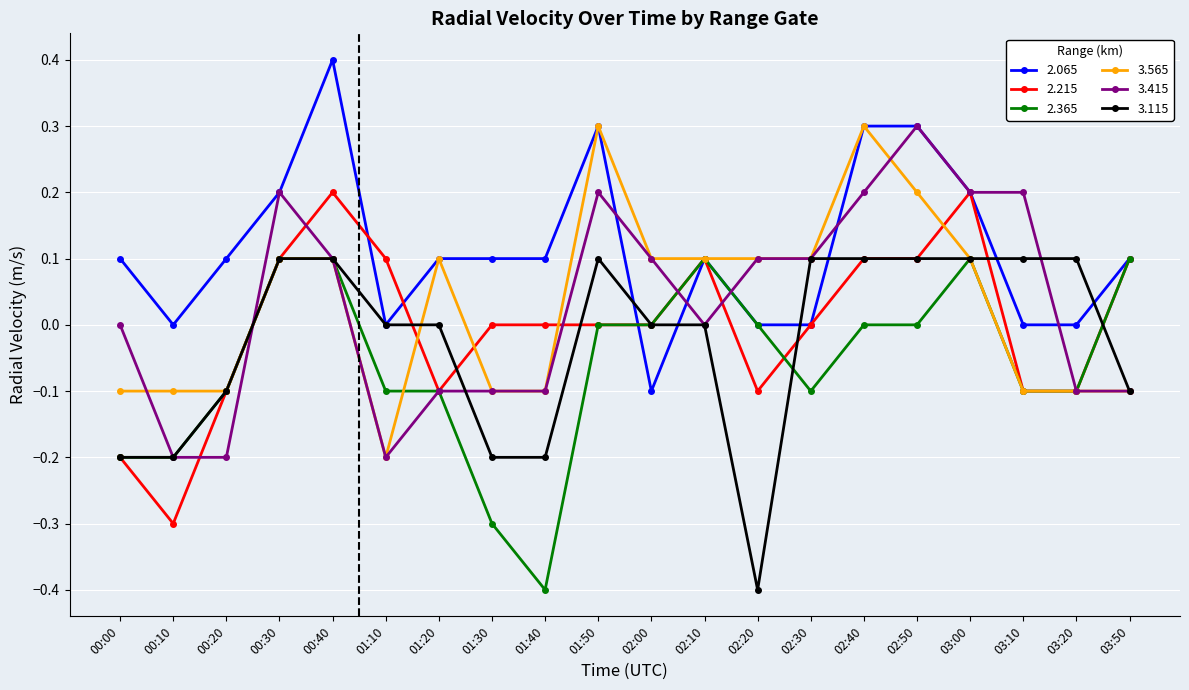

Is the value of 3.115 at 01:40 greater than the value of 2.215 at 03:50?

No